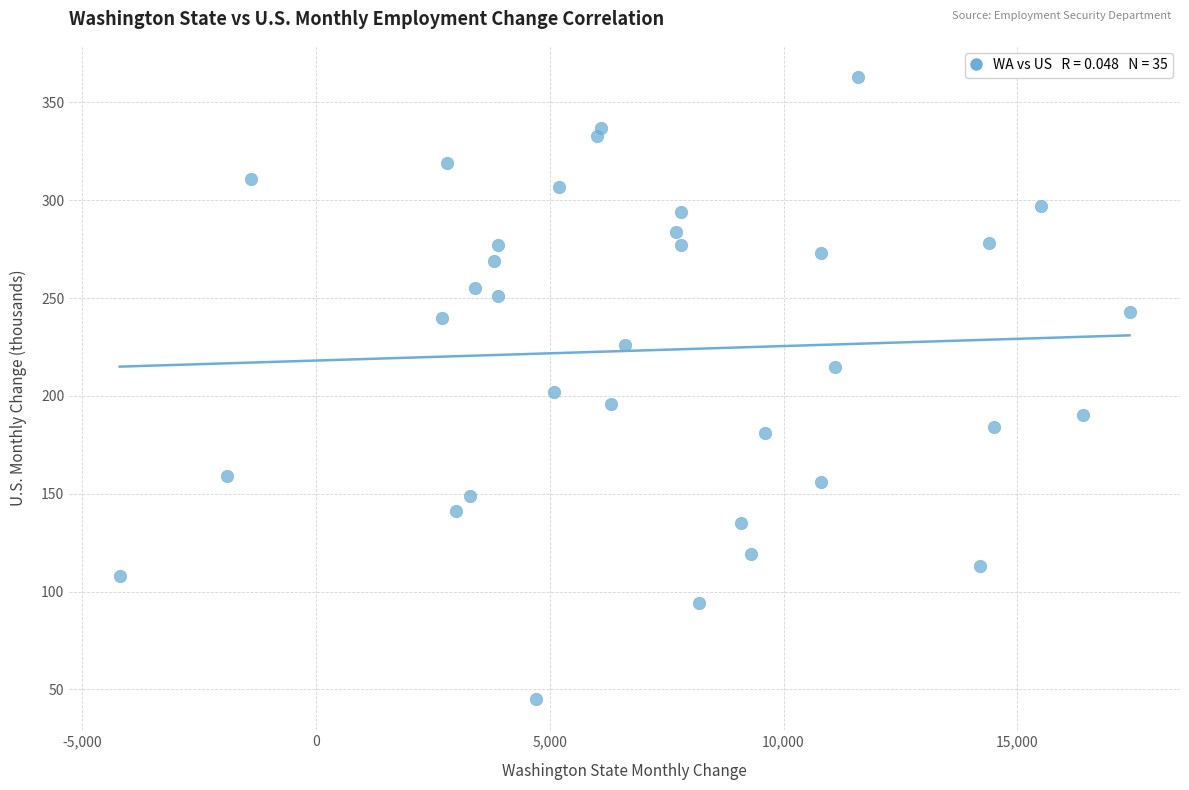

What is the range of Y values (max minus min)?

318